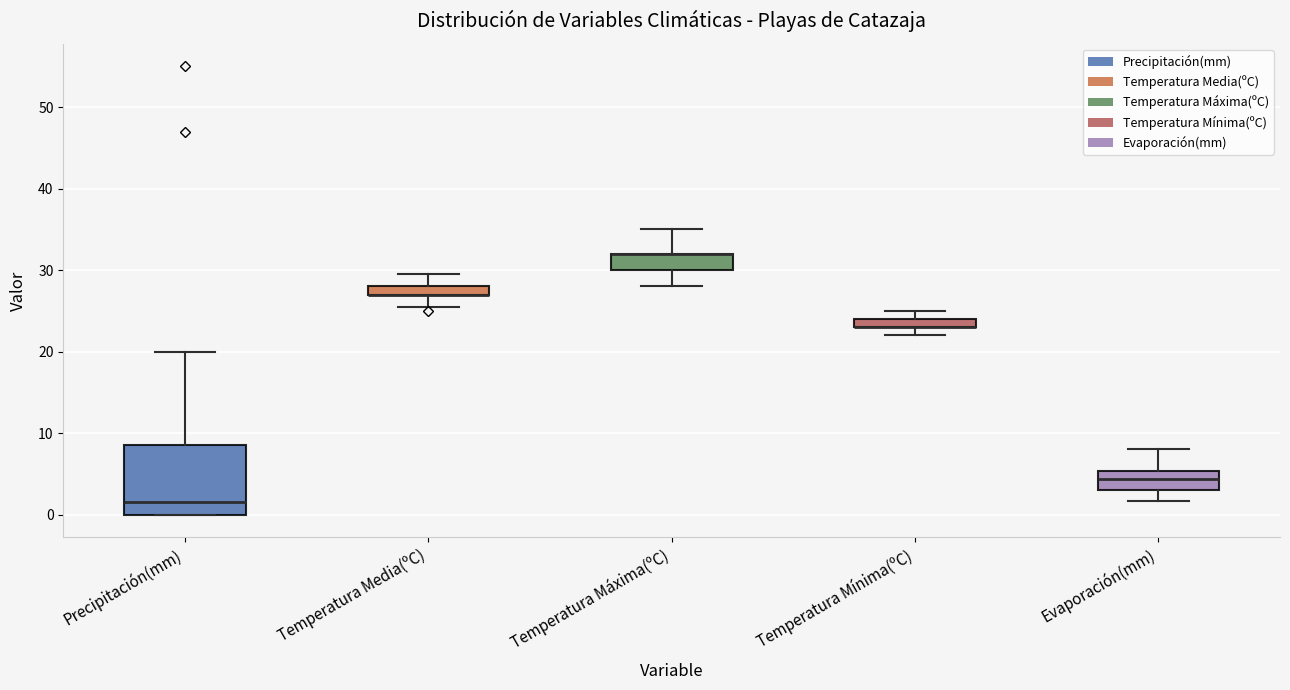

Which box is the tallest, from its lower edge to its upper edge?

Precipitación(mm)